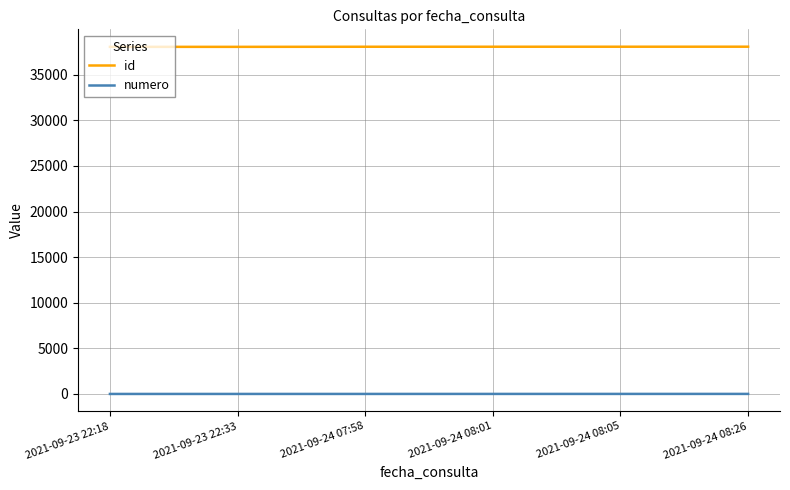

Is the value of numero at 2021-09-24 08:01 greater than the value of id at 2021-09-24 08:26?

No